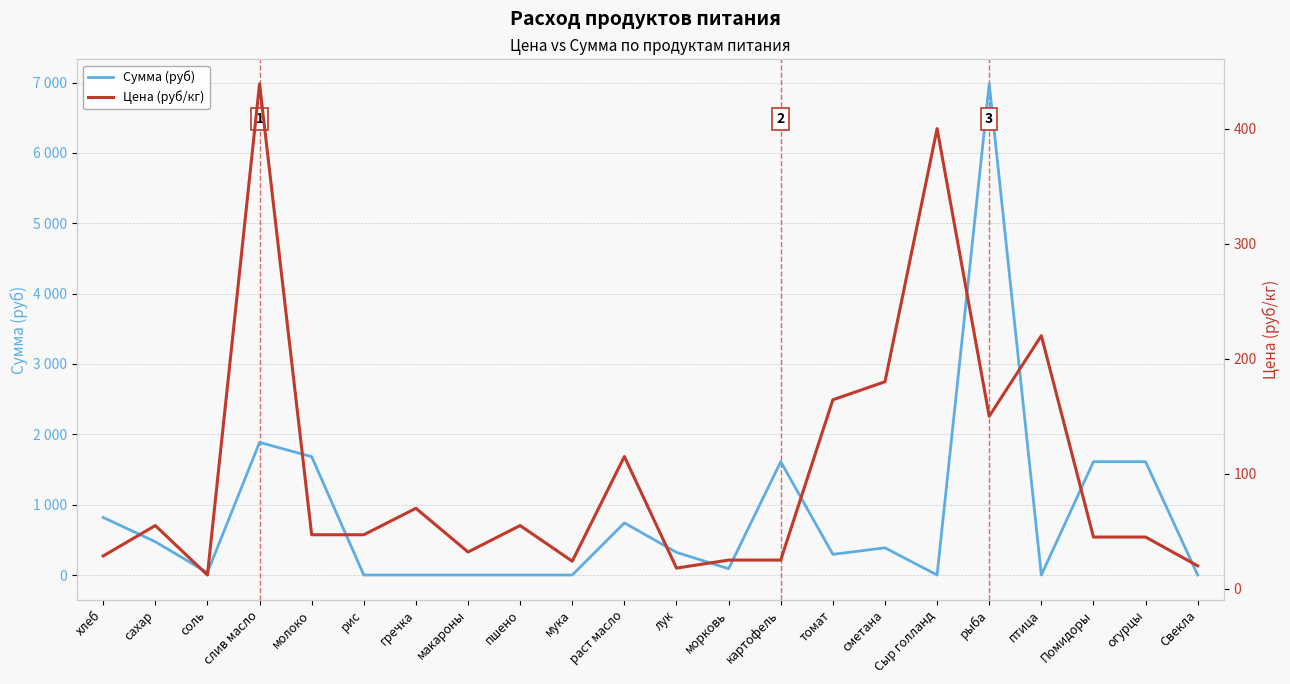

True or false: Цена (руб/кг) has more than 0 points higher than both neighbors.

True